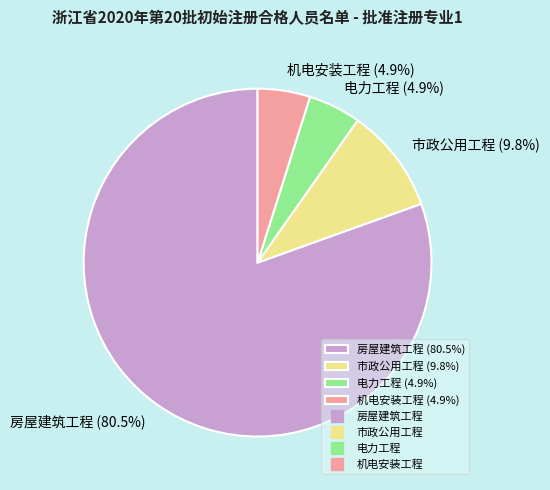

Is there a majority slice in this chart?

Yes